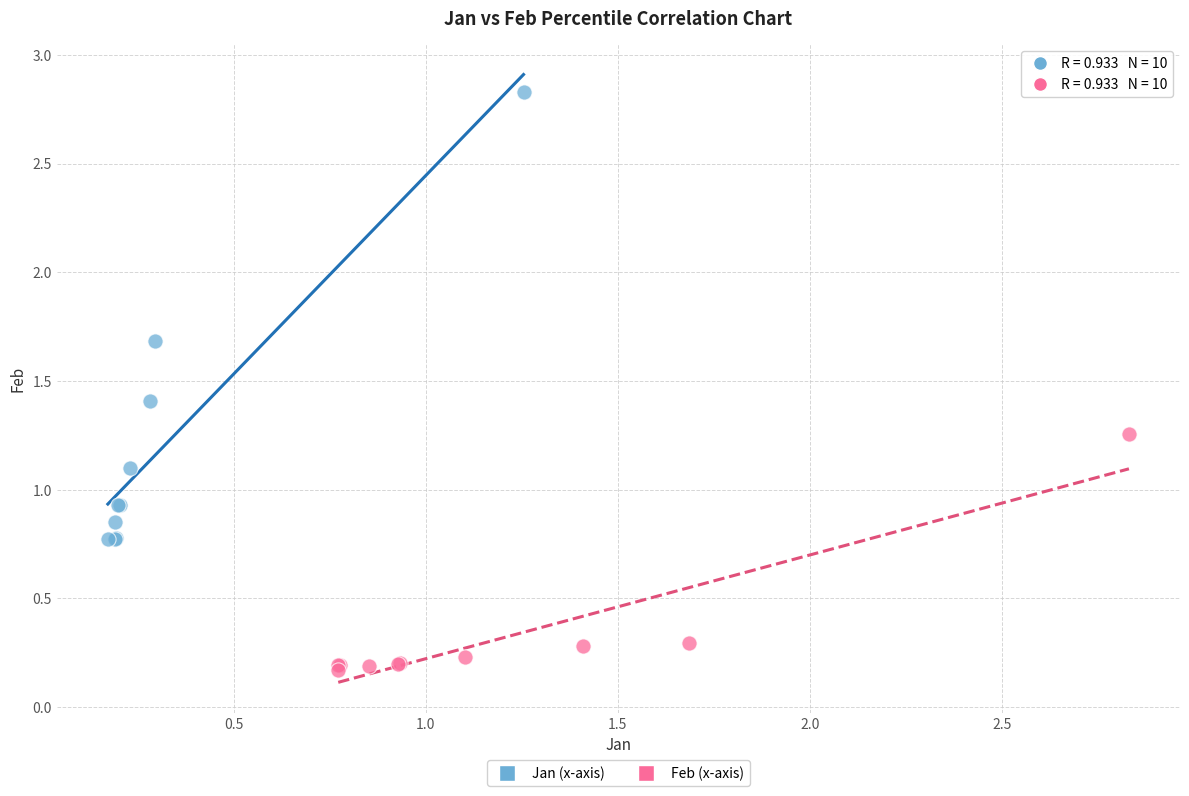

Which series has the widest spread of Y values?

Jan (x-axis)